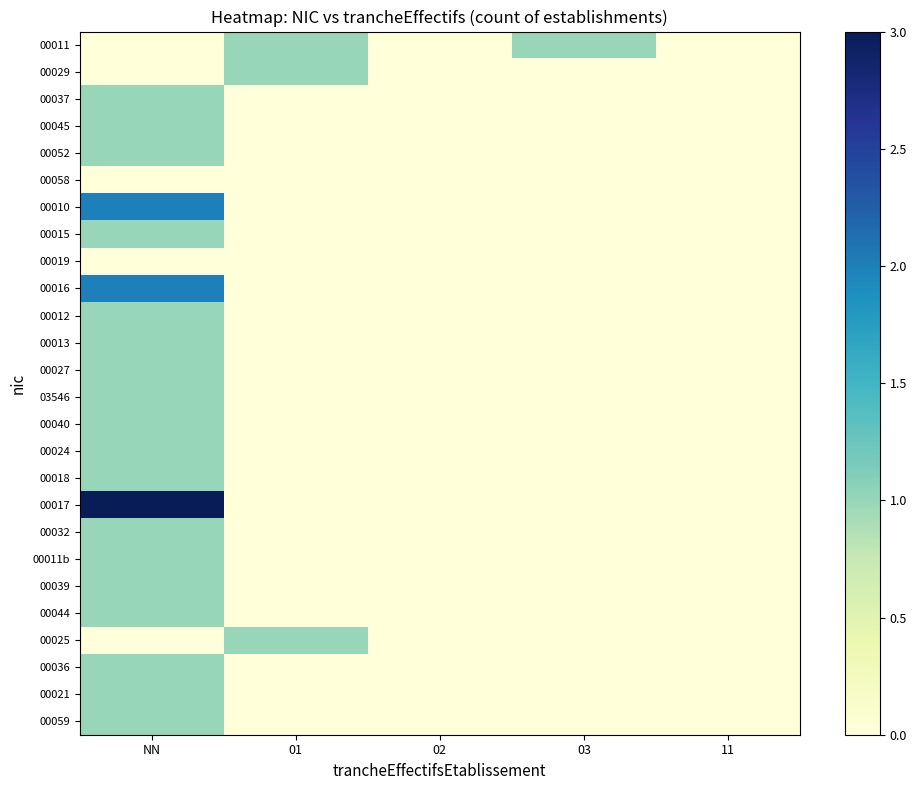

What is the total value across all series at NN?

25